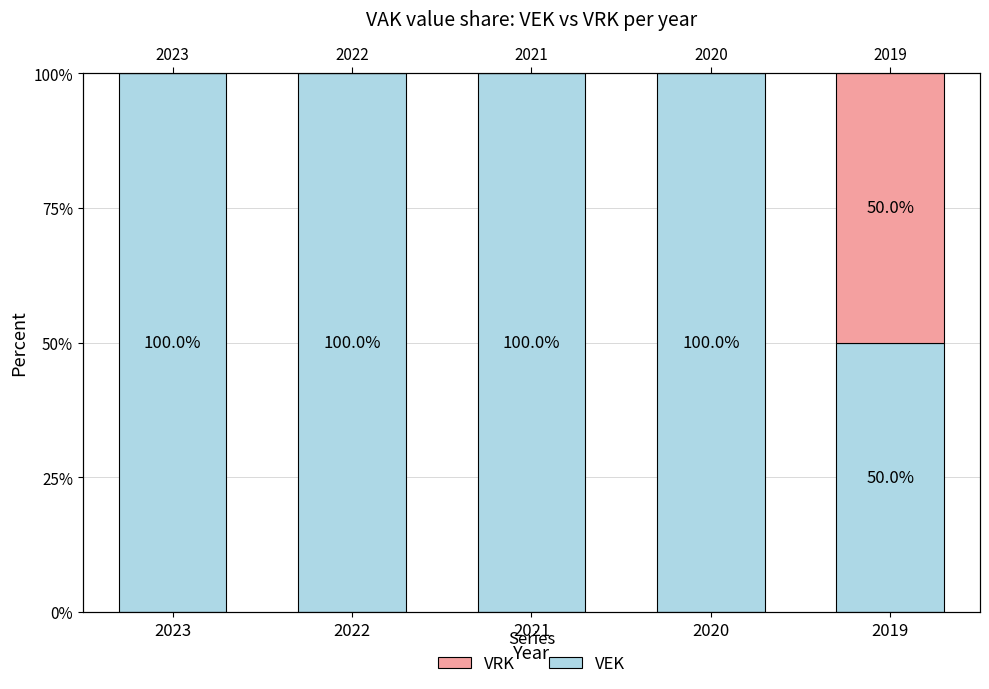

Rank the series at 2020 from lowest to highest value.

VRK, VEK